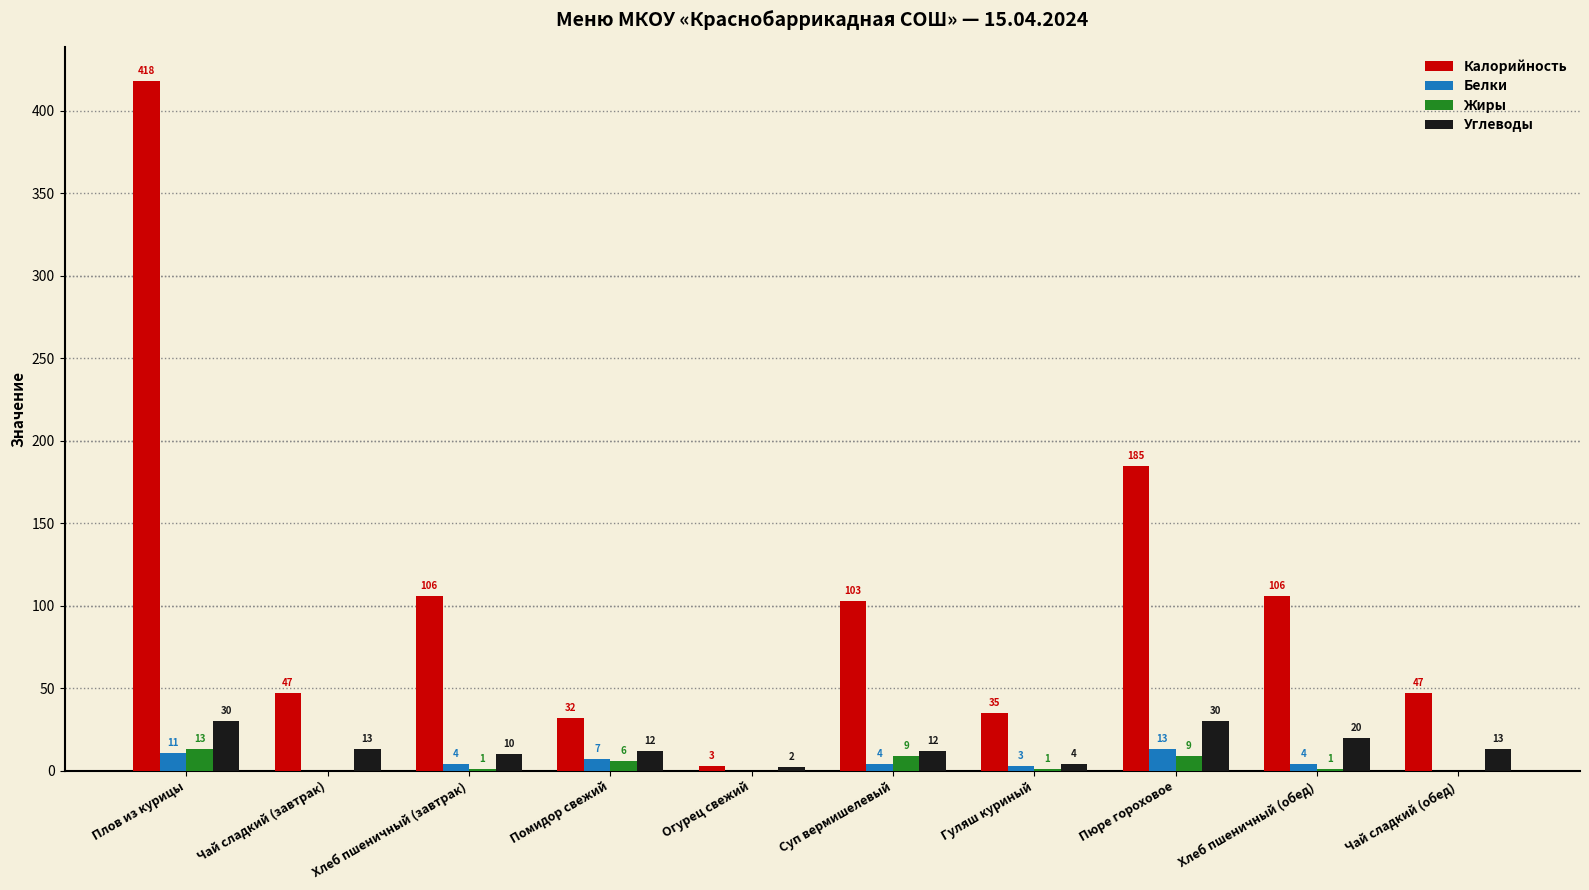

Between Огурец свежий and Гуляш куриный, which series saw the biggest shift?

Калорийность